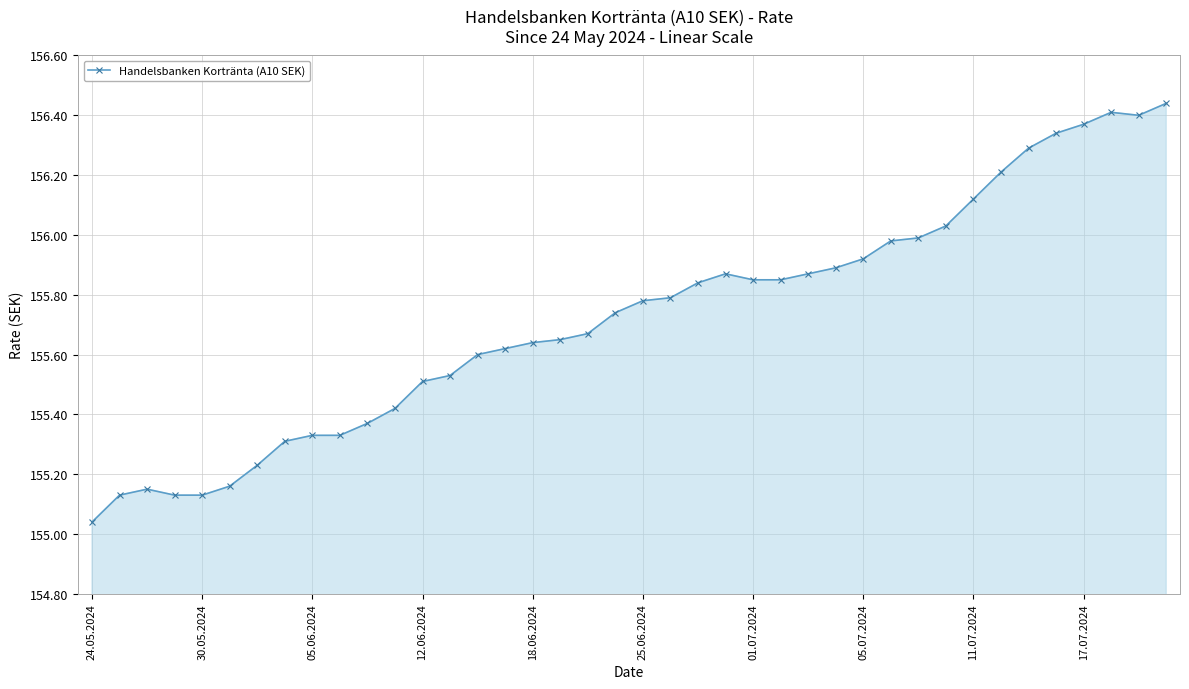

What is the difference between the second highest and second lowest values?

1.3